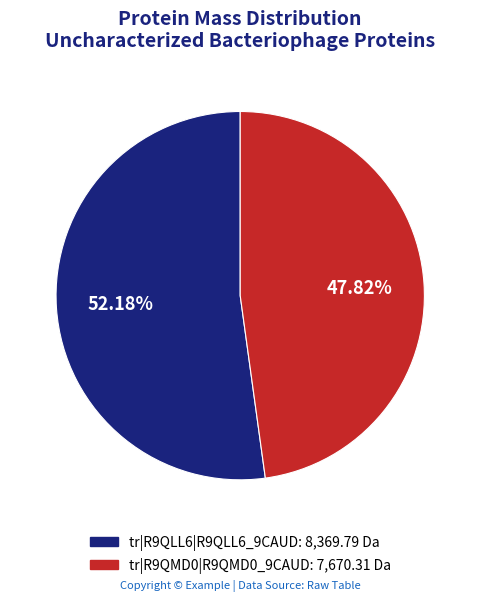

To the nearest percent, what is the difference between the tr|R9QMD0|R9QMD0_9CAUD and tr|R9QLL6|R9QLL6_9CAUD slice percentages?

4%